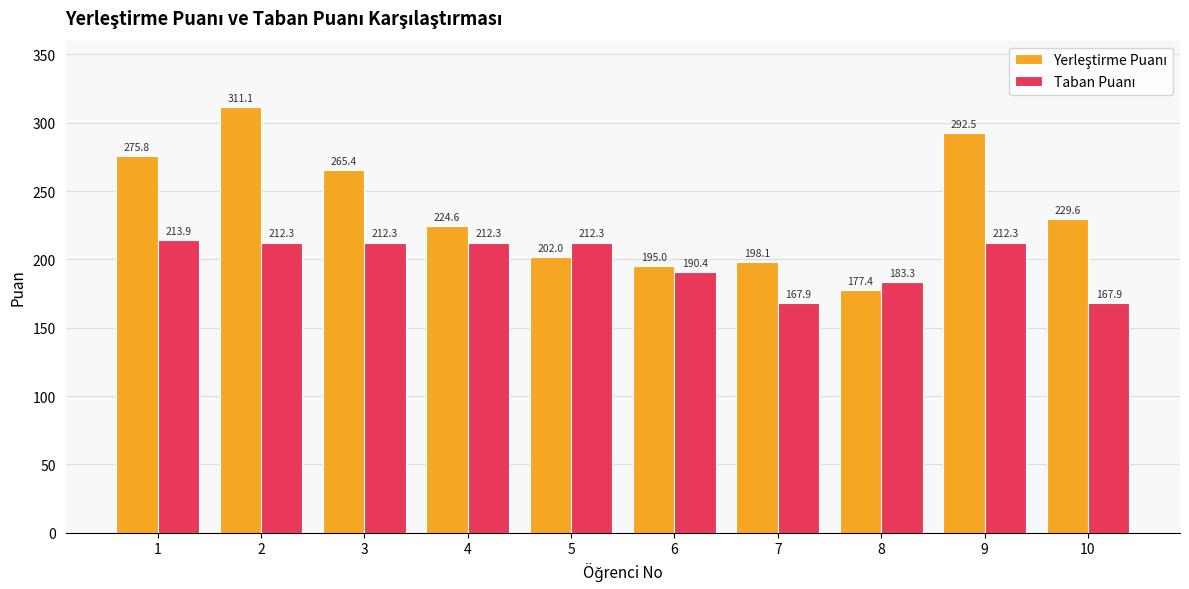

At how many categories does at least one series exceed 196?

8